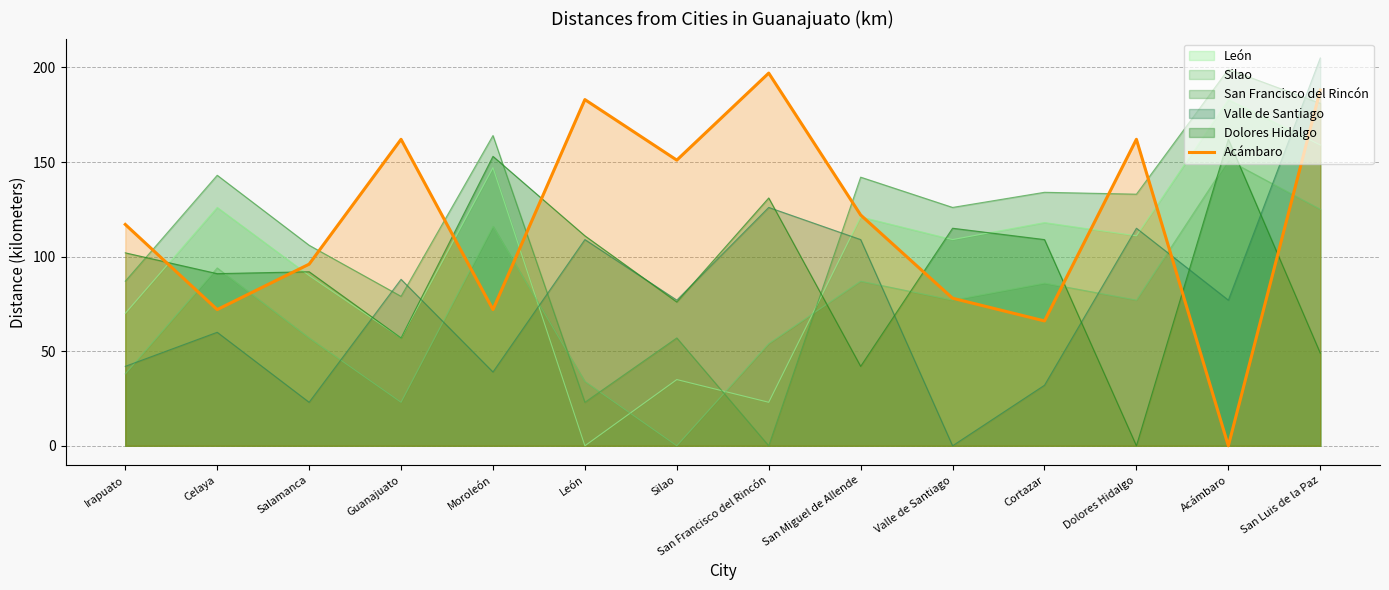

What is the label of the 2nd point from the right?

Acámbaro